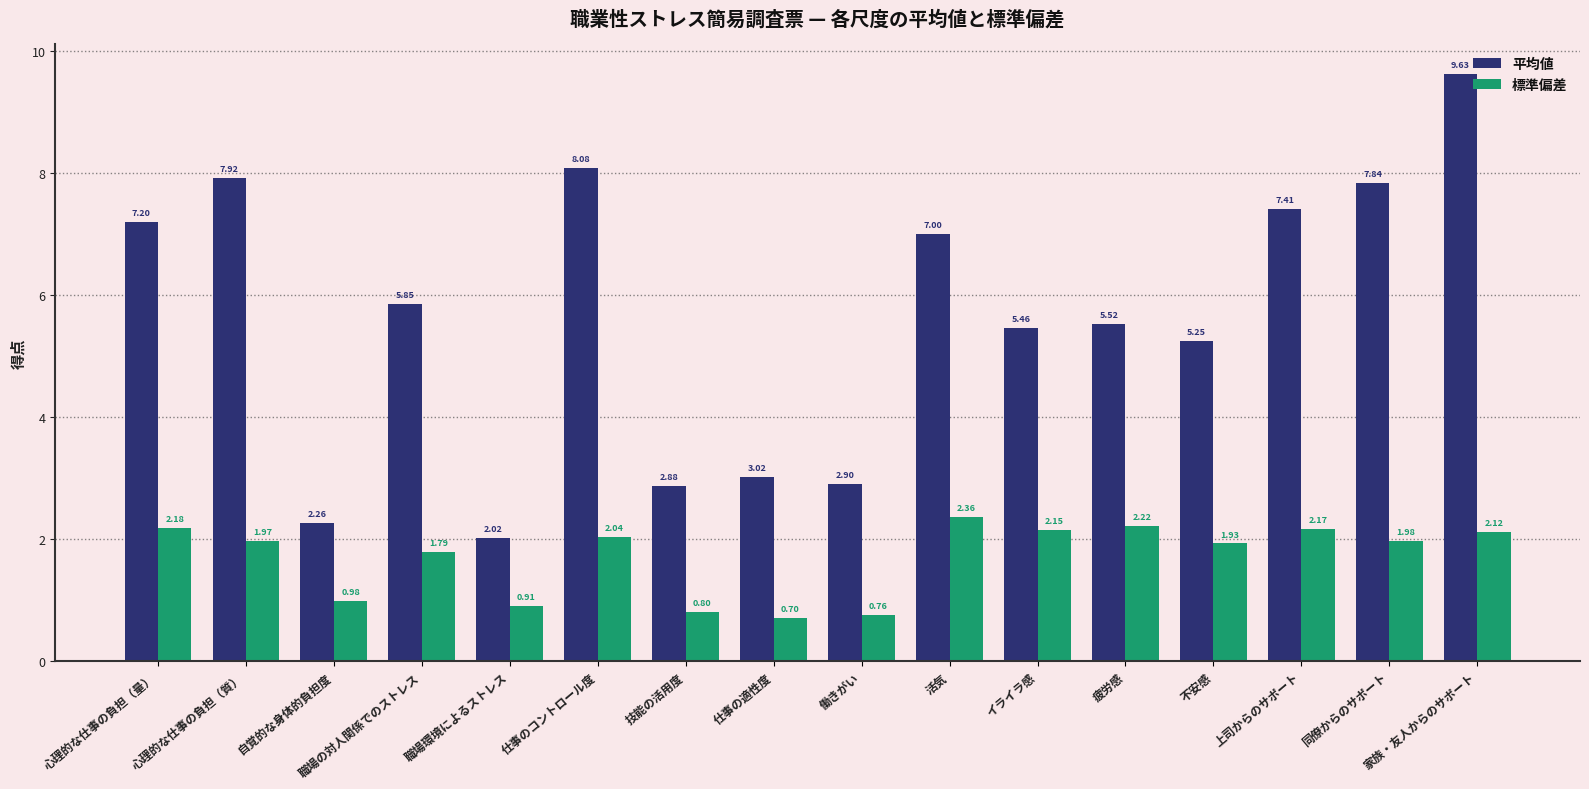

Rank the series by their maximum value, from highest to lowest.

平均値, 標準偏差